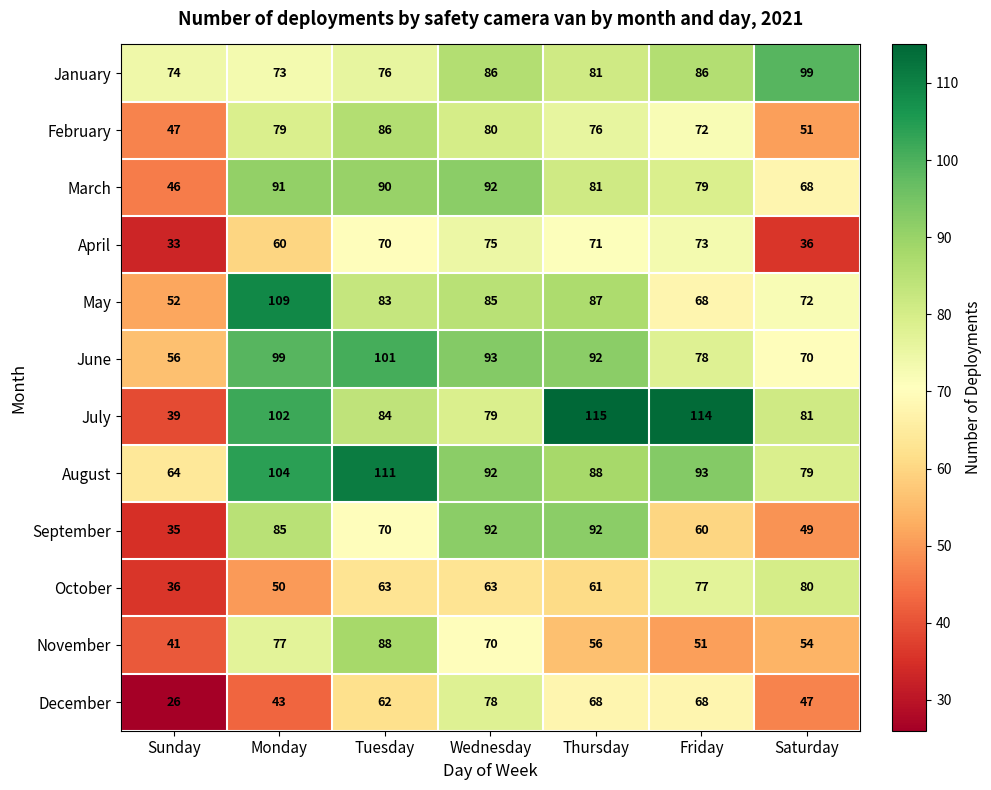

List the labels in order of April value, largest first.

Wednesday, Friday, Thursday, Tuesday, Monday, Saturday, Sunday